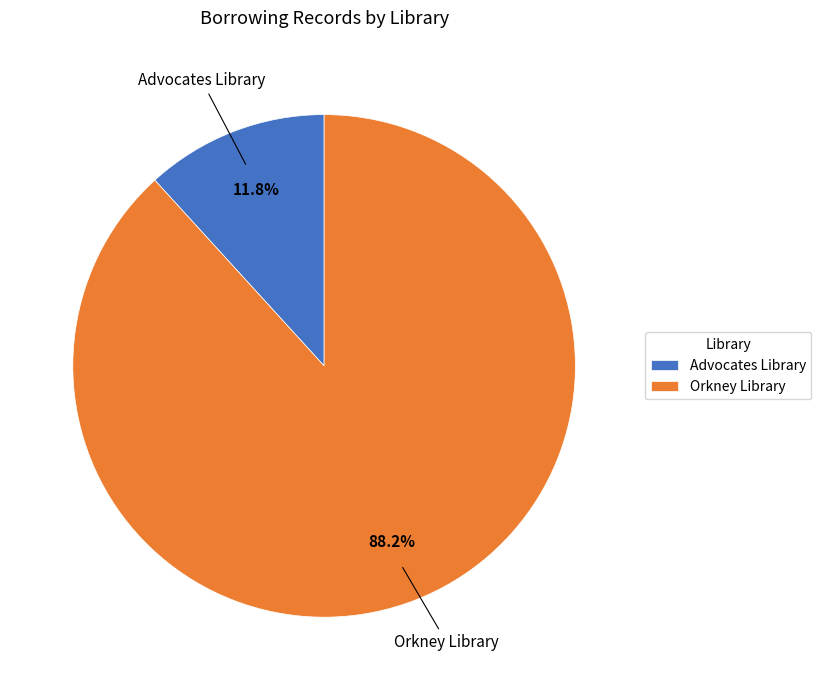

Is there any slice that represents more than half of the pie?

Yes